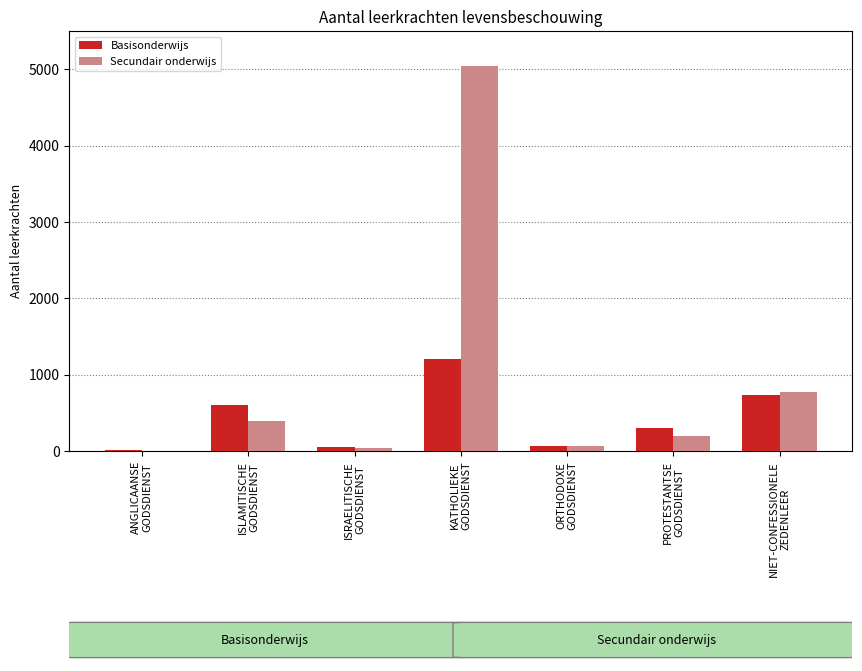

At which category is the sum across all series the highest?

KATHOLIEKE
GODSDIENST